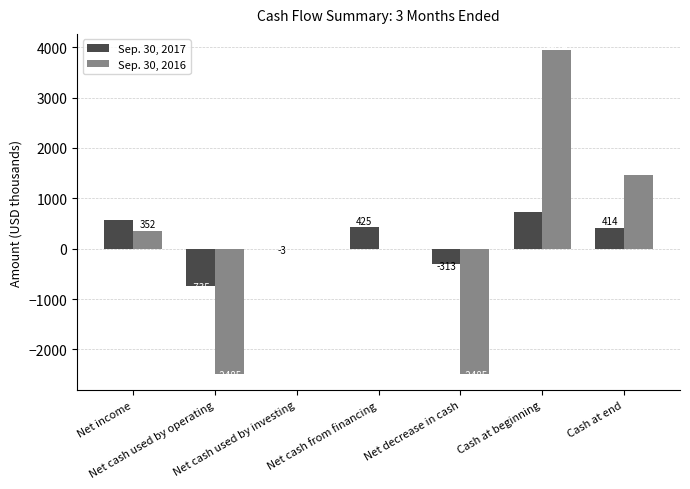

Reading right to left, what are all the values shown in this chart?

Sep. 30, 2017: 414	727	-313	425	-3	-735	563
Sep. 30, 2016: 1456	3941	-2485	0	0	-2485	352